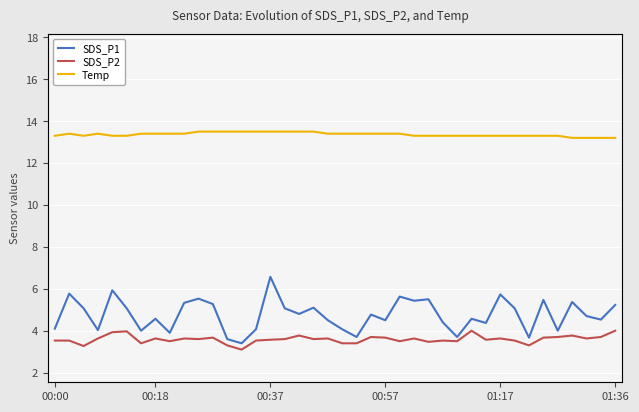

Rank the series by their maximum value, from highest to lowest.

Temp, SDS_P1, SDS_P2